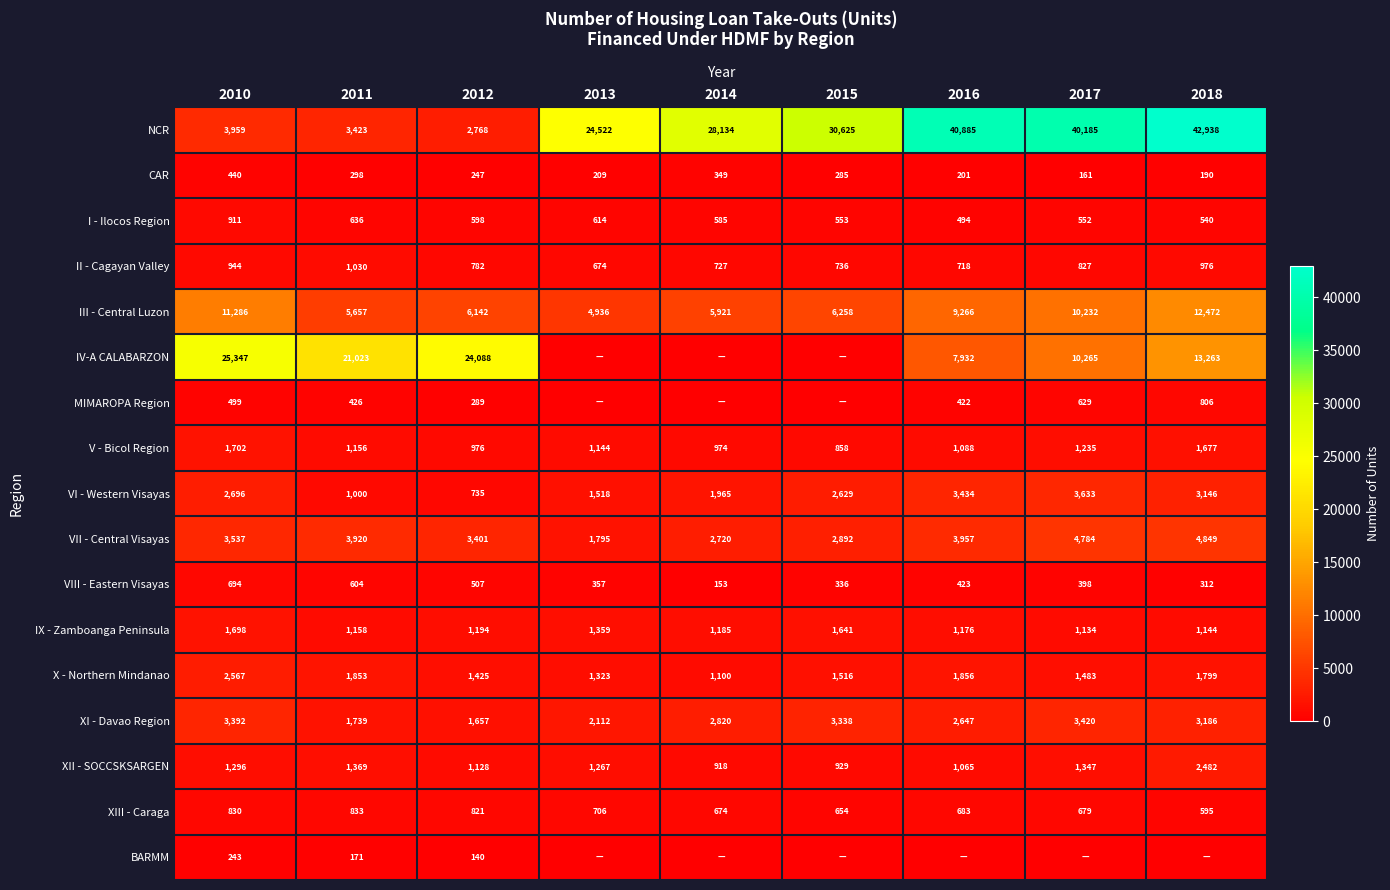

What is the difference between the IX - Zamboanga Peninsula values at 2012 and 2015?

447